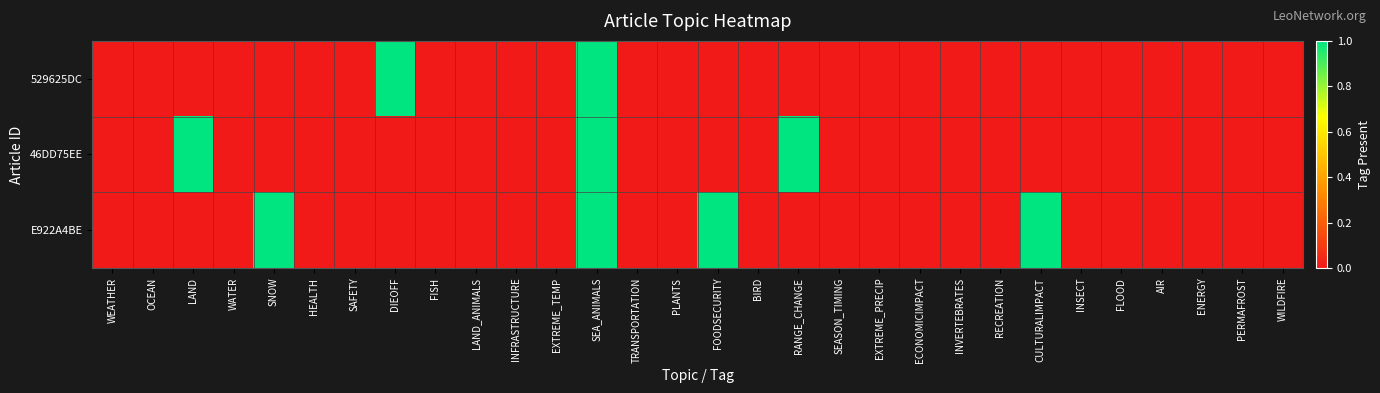

Reading left to right, list all the values displayed in this chart.

529625DC: WEATHER=0	OCEAN=0	LAND=0	WATER=0	SNOW=0	HEALTH=0	SAFETY=0	DIEOFF=1	FISH=0	LAND_ANIMALS=0	INFRASTRUCTURE=0	EXTREME_TEMP=0	SEA_ANIMALS=1	TRANSPORTATION=0	PLANTS=0	FOODSECURITY=0	BIRD=0	RANGE_CHANGE=0	SEASON_TIMING=0	EXTREME_PRECIP=0	ECONOMICIMPACT=0	INVERTEBRATES=0	RECREATION=0	CULTURALIMPACT=0	INSECT=0	FLOOD=0	AIR=0	ENERGY=0	PERMAFROST=0	WILDFIRE=0
46DD75EE: WEATHER=0	OCEAN=0	LAND=1	WATER=0	SNOW=0	HEALTH=0	SAFETY=0	DIEOFF=0	FISH=0	LAND_ANIMALS=0	INFRASTRUCTURE=0	EXTREME_TEMP=0	SEA_ANIMALS=1	TRANSPORTATION=0	PLANTS=0	FOODSECURITY=0	BIRD=0	RANGE_CHANGE=1	SEASON_TIMING=0	EXTREME_PRECIP=0	ECONOMICIMPACT=0	INVERTEBRATES=0	RECREATION=0	CULTURALIMPACT=0	INSECT=0	FLOOD=0	AIR=0	ENERGY=0	PERMAFROST=0	WILDFIRE=0
E922A4BE: WEATHER=0	OCEAN=0	LAND=0	WATER=0	SNOW=1	HEALTH=0	SAFETY=0	DIEOFF=0	FISH=0	LAND_ANIMALS=0	INFRASTRUCTURE=0	EXTREME_TEMP=0	SEA_ANIMALS=1	TRANSPORTATION=0	PLANTS=0	FOODSECURITY=1	BIRD=0	RANGE_CHANGE=0	SEASON_TIMING=0	EXTREME_PRECIP=0	ECONOMICIMPACT=0	INVERTEBRATES=0	RECREATION=0	CULTURALIMPACT=1	INSECT=0	FLOOD=0	AIR=0	ENERGY=0	PERMAFROST=0	WILDFIRE=0